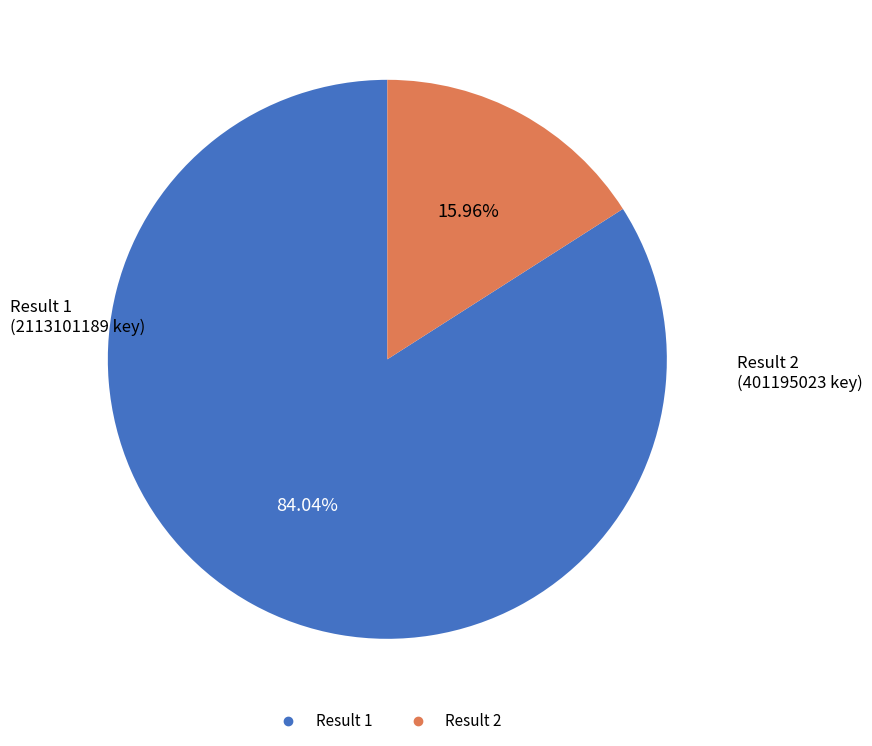

How many segments does this pie chart have?

2